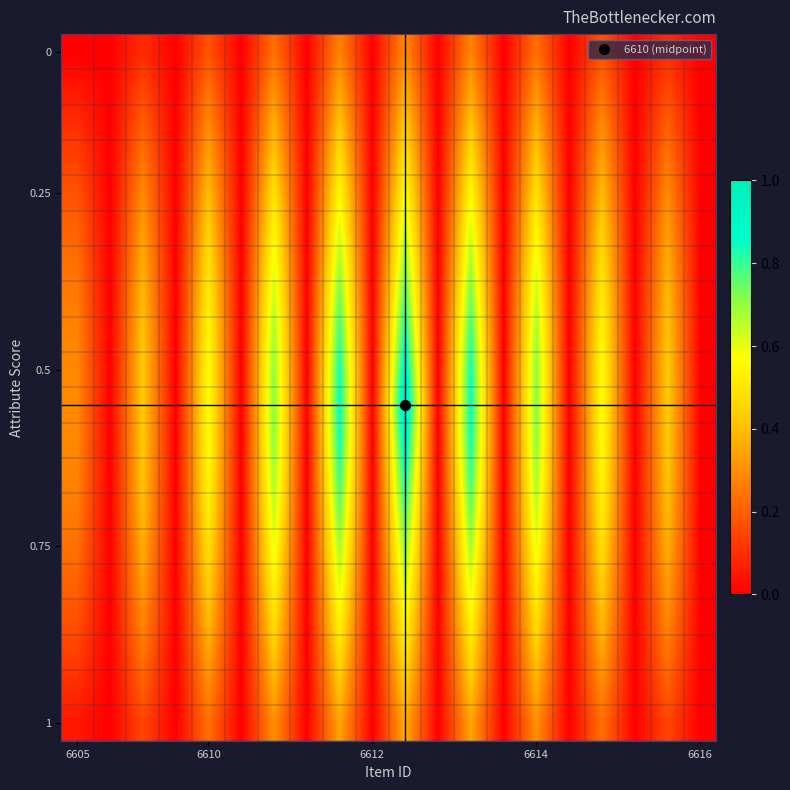

At how many categories does at least one series exceed 0?

10